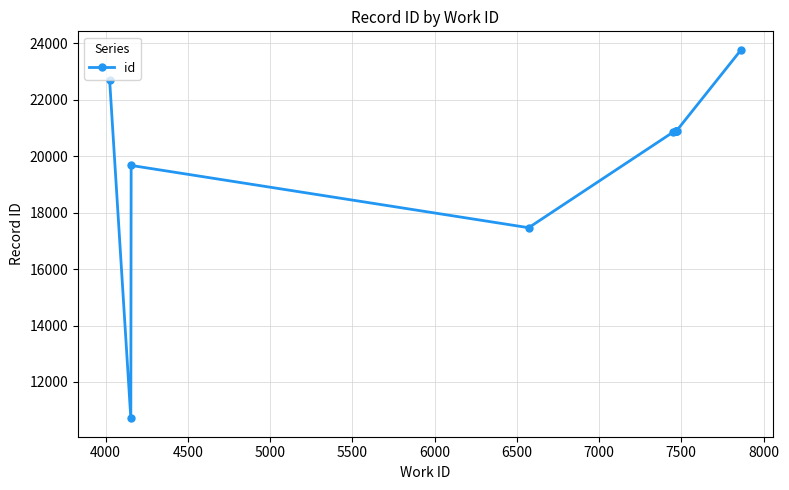

Is it true that the value at 7500 is 29632?

False